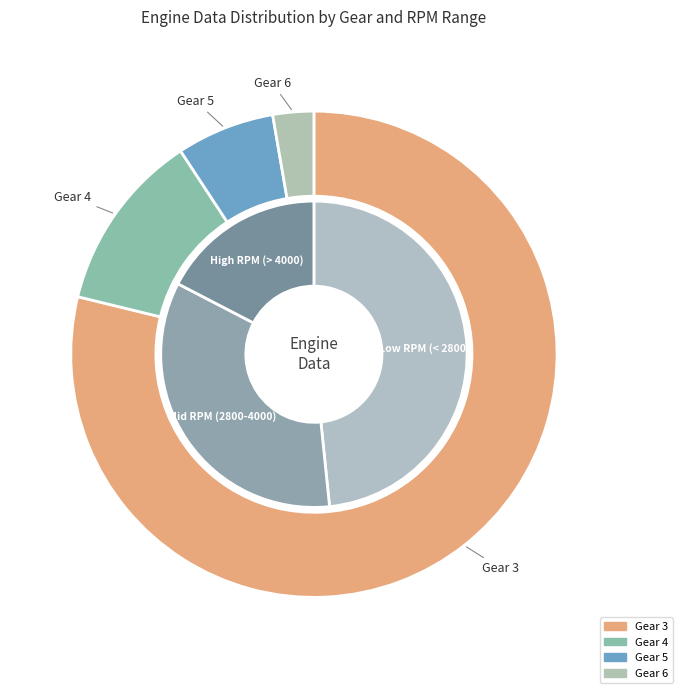

Count the number of slices in the pie.

4